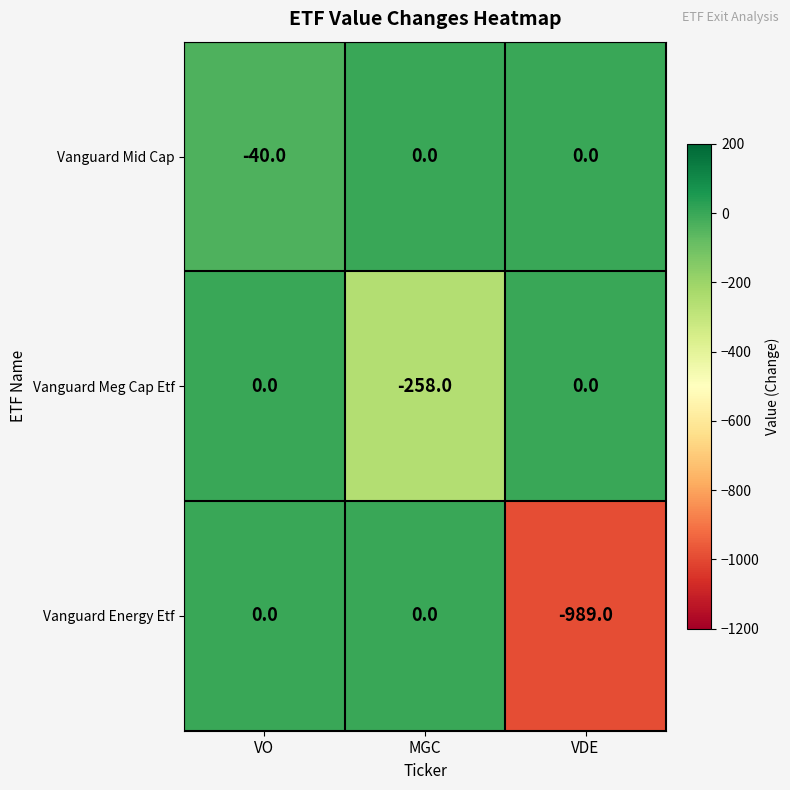

Reading right to left, list all the values displayed in this chart.

Vanguard Mid Cap: VDE=0	MGC=0	VO=-40
Vanguard Meg Cap Etf: VDE=0	MGC=-258	VO=0
Vanguard Energy Etf: VDE=-989	MGC=0	VO=0